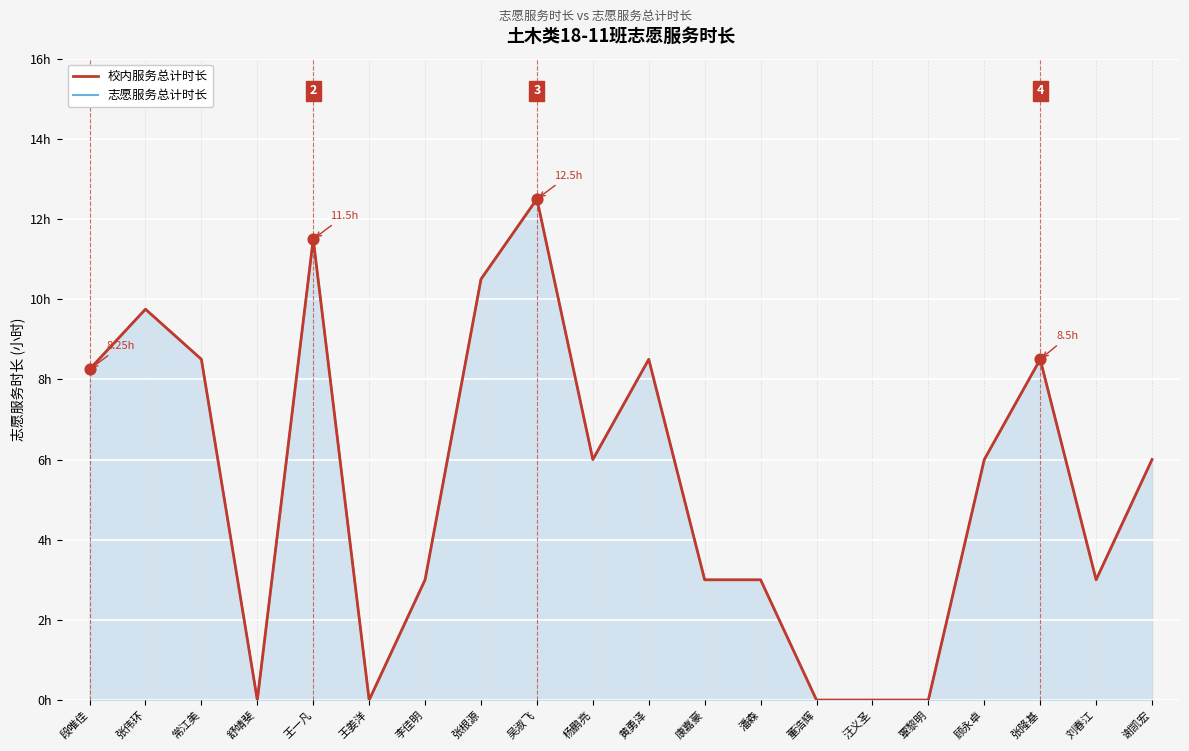

What are all the series names shown in the legend?

志愿服务总计时长, 校内服务总计时长